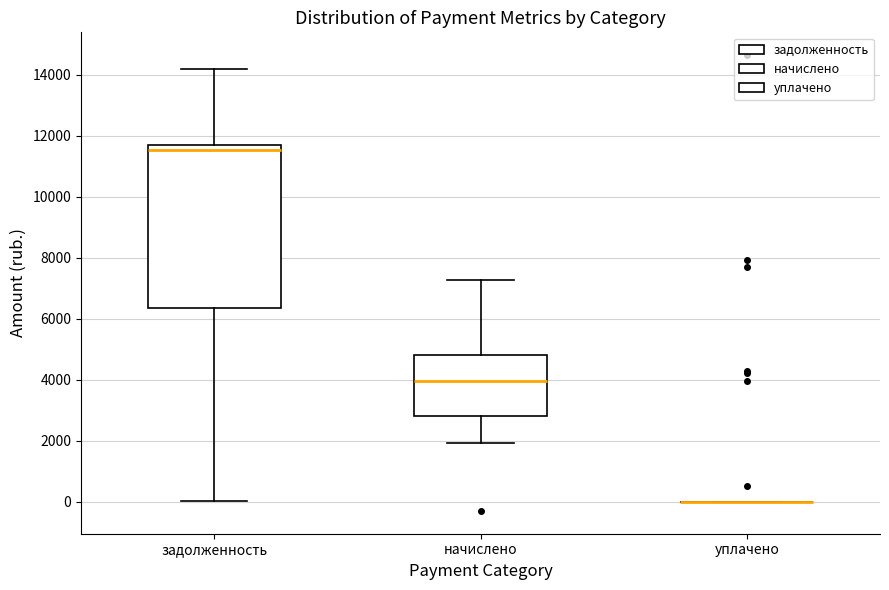

Which box is the tallest, from its lower edge to its upper edge?

задолженность